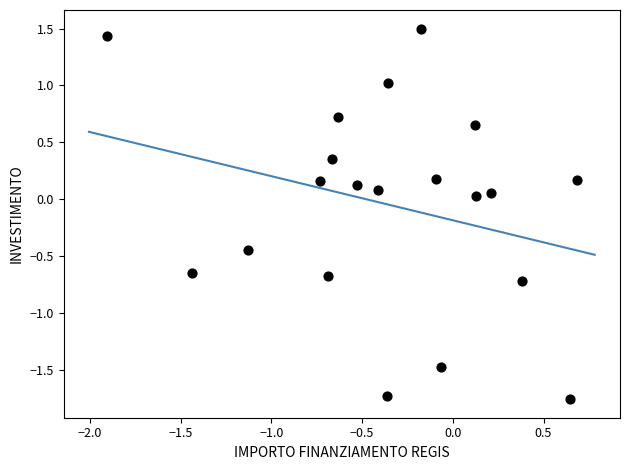

What is the range of Y values (max minus min)?

3.3